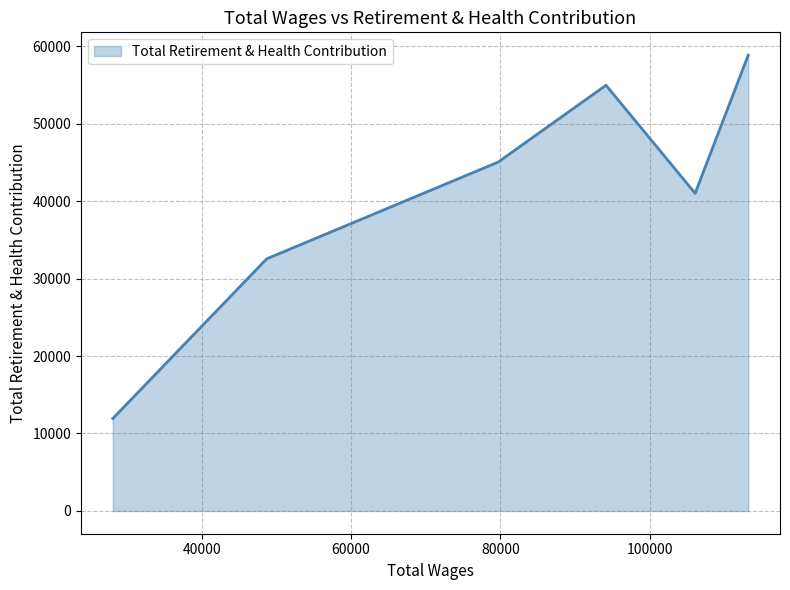

What is the minimum value shown in the chart?

11931